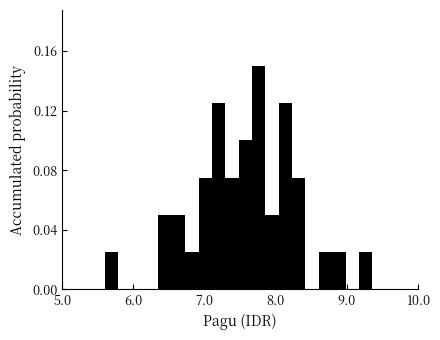

Read against the x-axis, roughly where is the centre of the tallest bar?

7.8